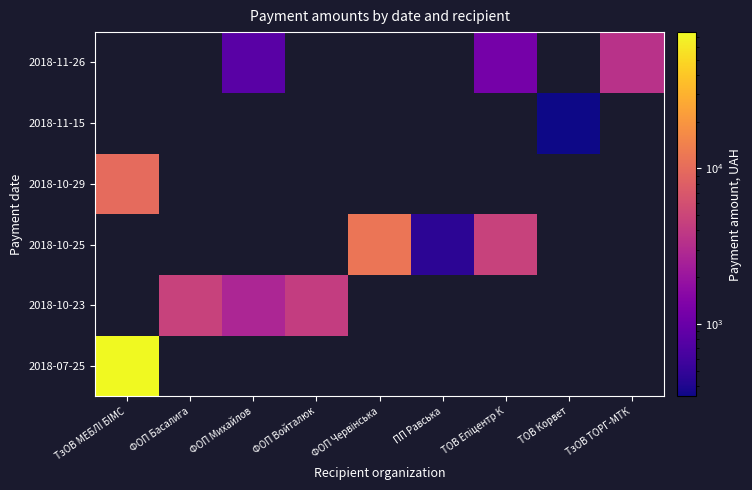

At which category is the sum across all series the highest?

ТзОВ МЕБЛI БIМС